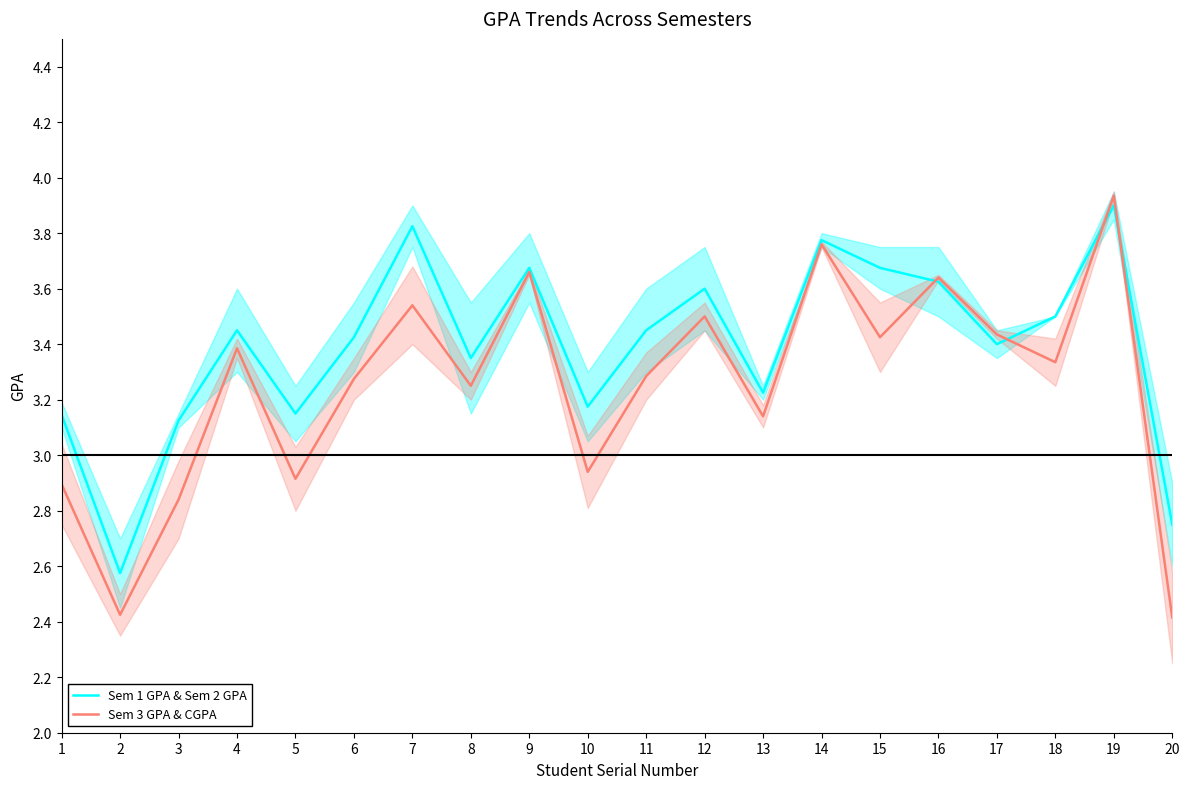

What is the average value of the Sem 1 GPA & Sem 2 GPA series?

3.4